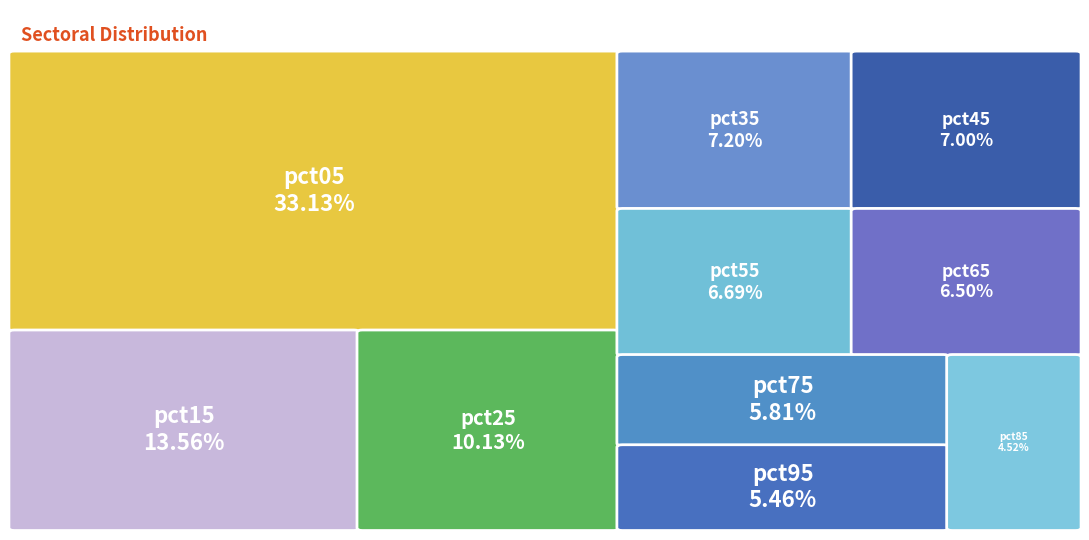

Is there a majority slice in this chart?

No